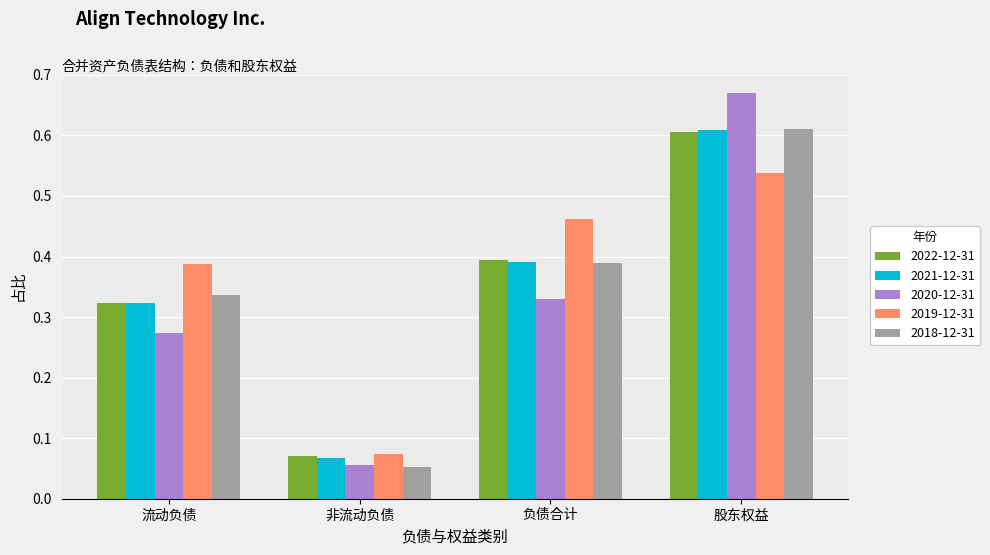

How many 2019-12-31 values are between 0 and 1?

4